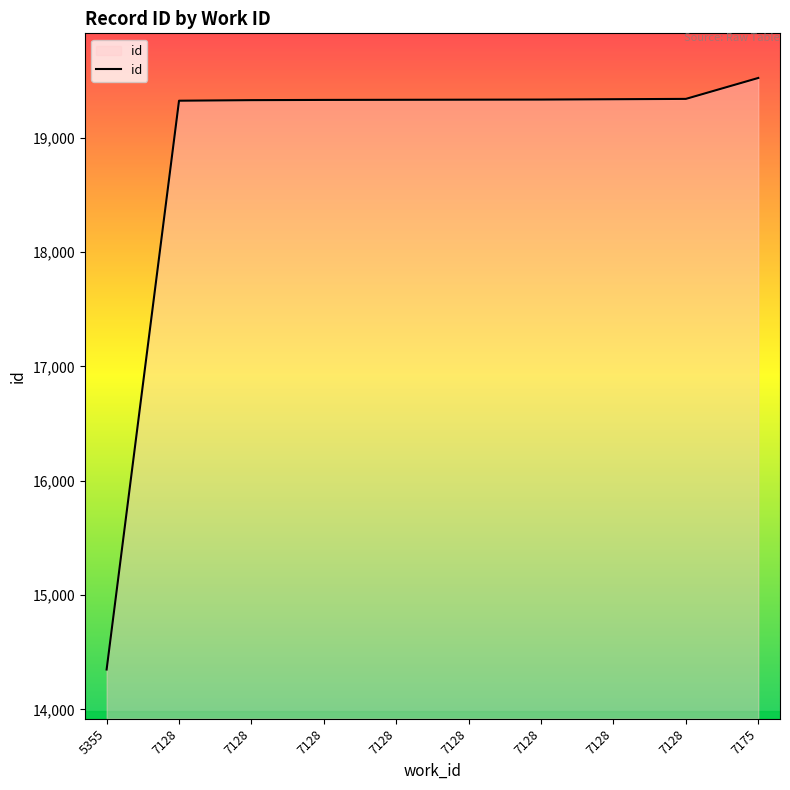

List the labels in order of value, smallest first.

5355, 7128, 7128, 7128, 7128, 7128, 7128, 7128, 7128, 7175